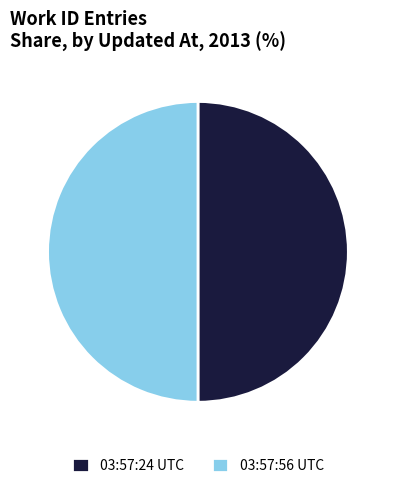

Do 03:57:56 UTC and 03:57:24 UTC together represent more than half of the pie?

Yes